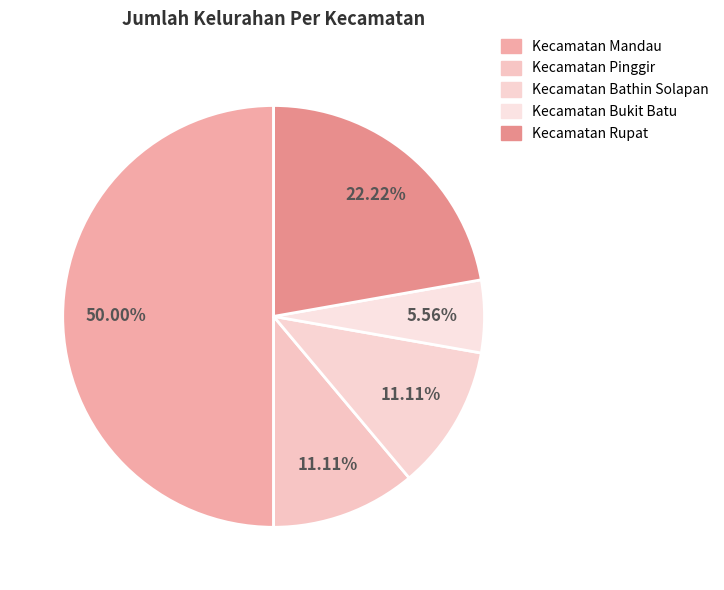

How many slices are in this pie chart?

5